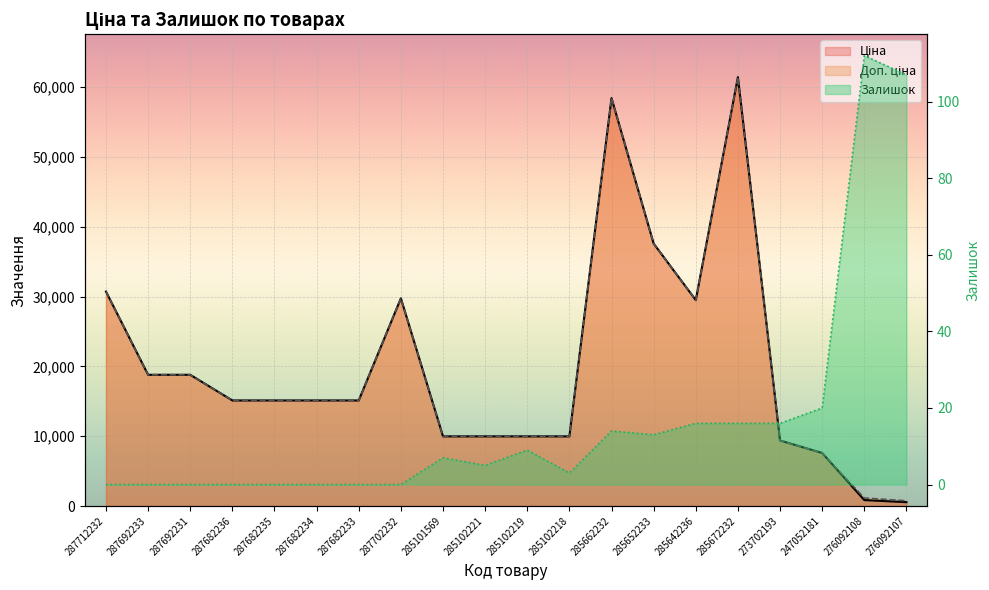

What is the greatest value displayed?

61434.3